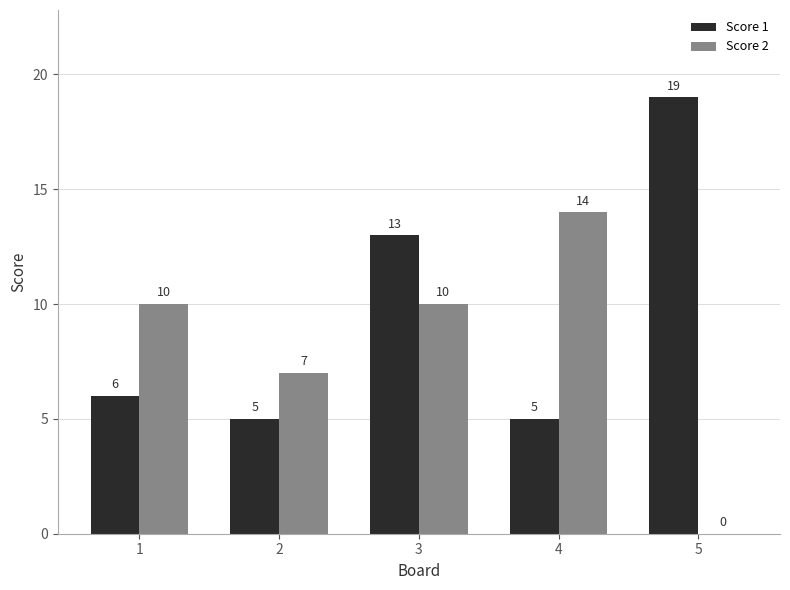

What is the greatest value displayed?

19